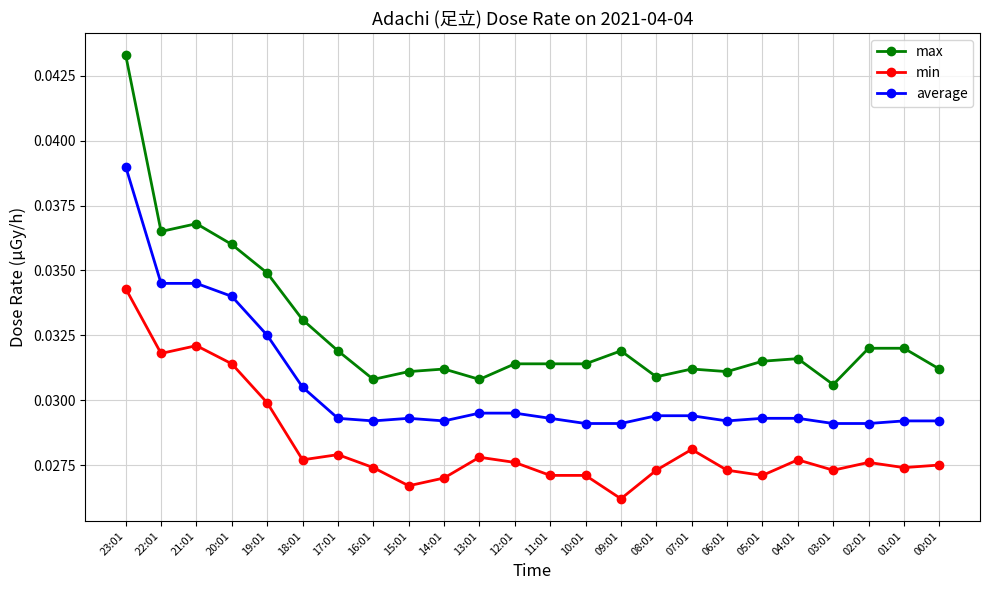

Count the number of categories in the chart.

24